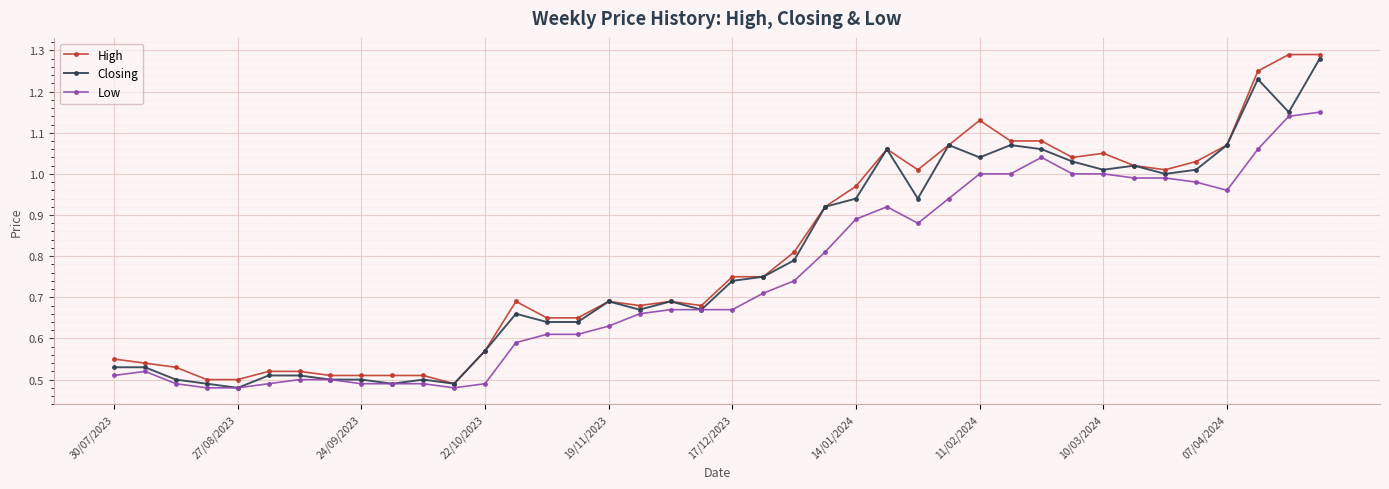

True or false: High has more than 1 points higher than both neighbors.

True